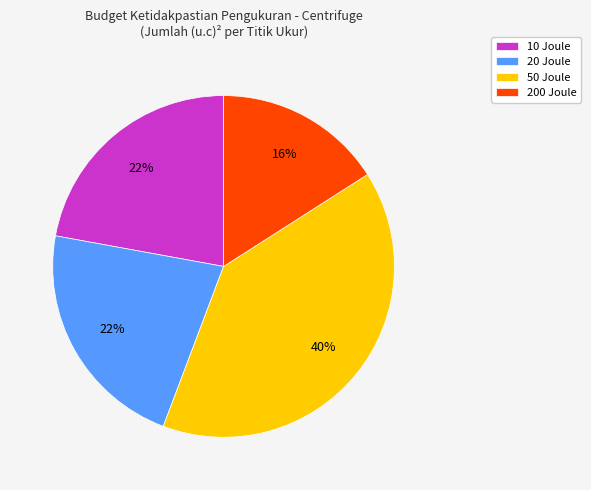

How many segments does this pie chart have?

4